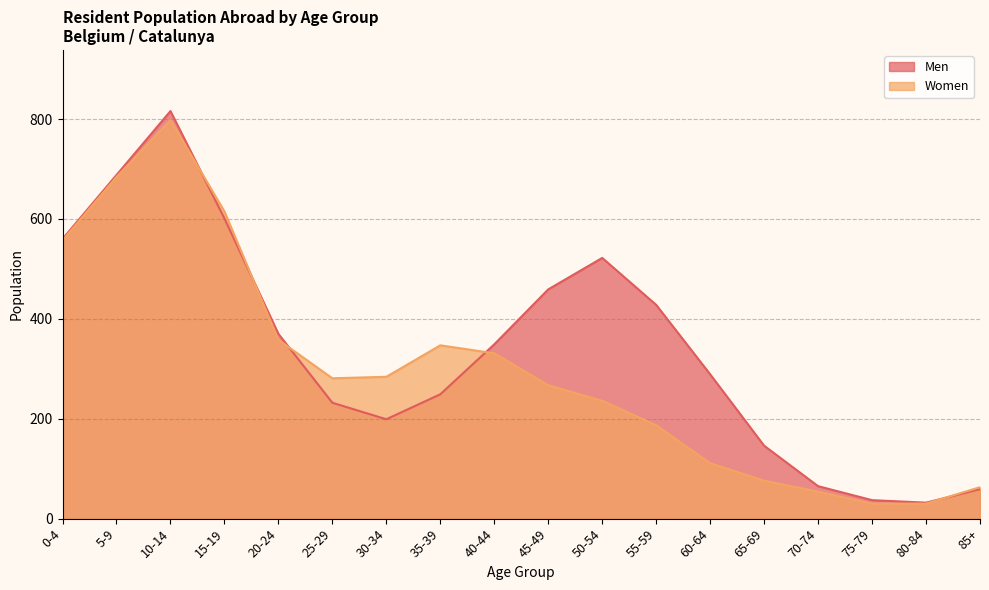

Between 45-49 and 60-64, which series saw the biggest shift?

Men